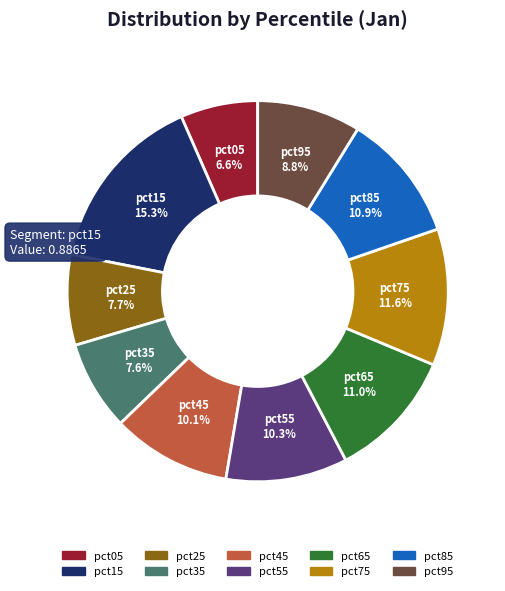

To the nearest percent, what is the average slice percentage?

10%